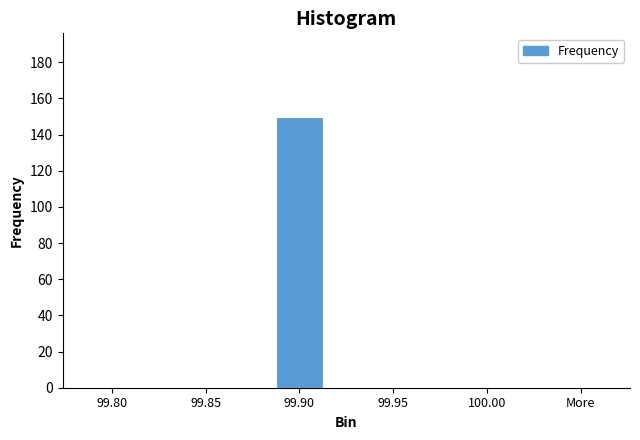

Reading left to right, what are all the values shown in this chart?

99.80=0	99.85=0	99.90=150	99.95=0	100.00=0	More=0